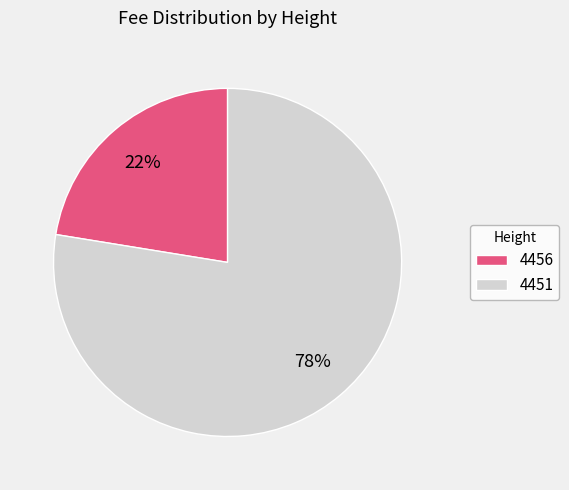

Which slice is the largest?

4451